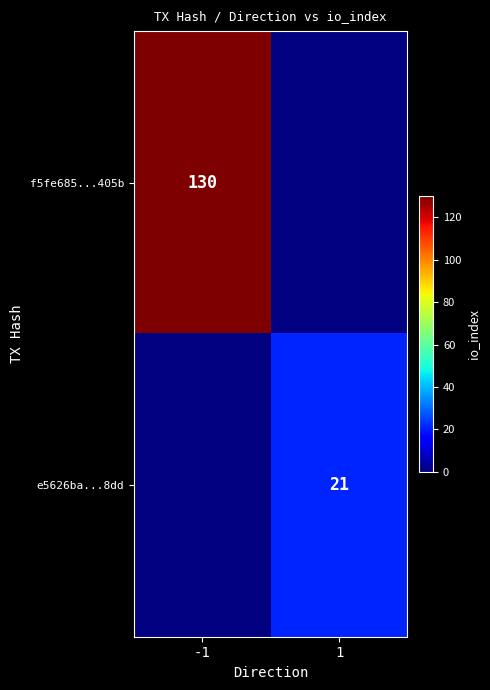

True or false: f5fe685...405b has a value of 130 at -1.

True